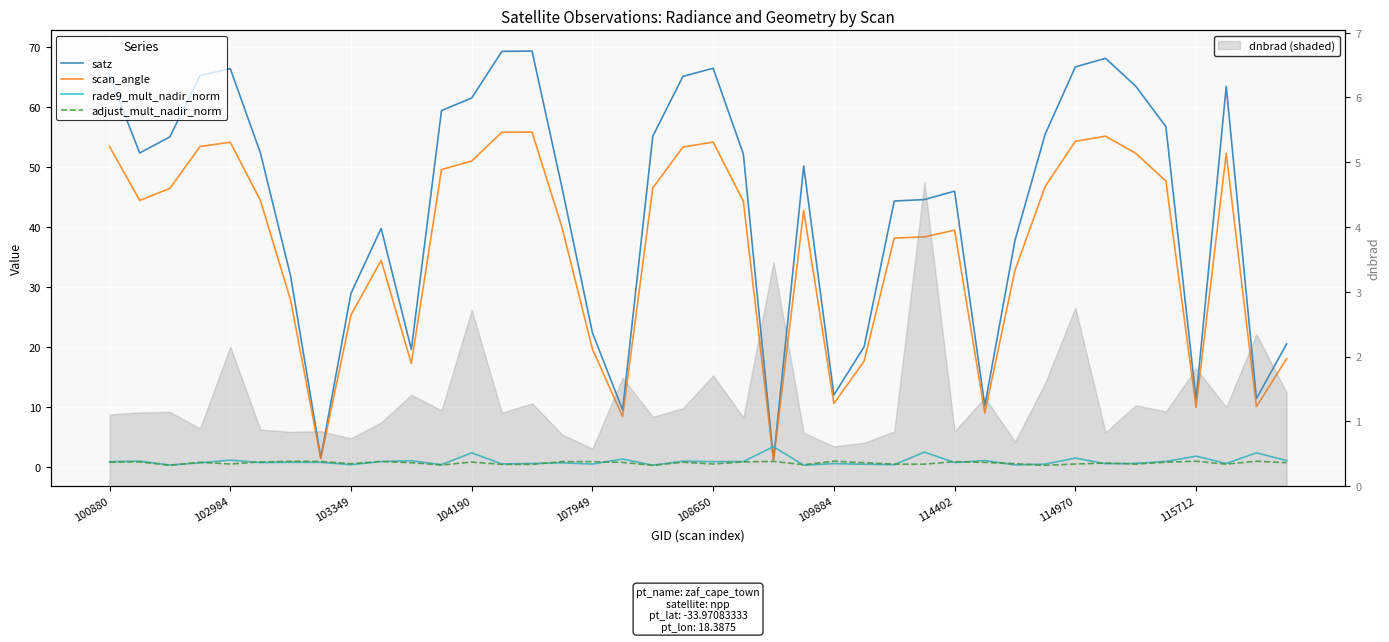

In scan_angle, how many points are higher than both neighbors (excluding endpoints)?

8